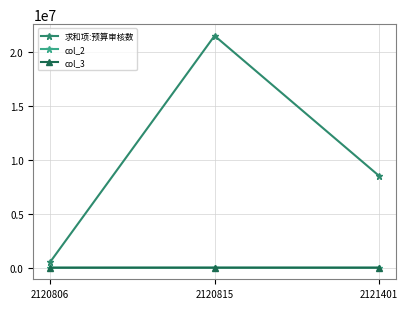

How many distinct data groups are displayed?

3